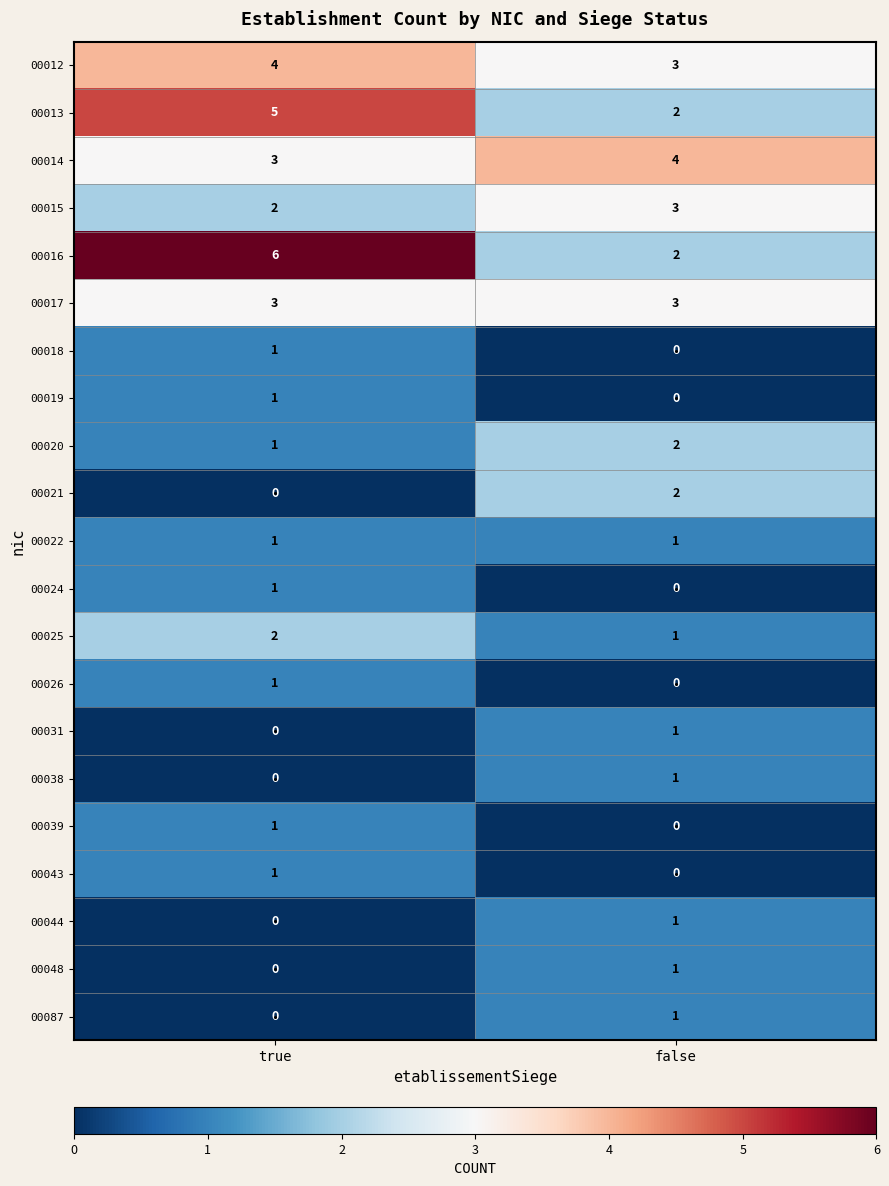

True or false: 00012 has a value of 3 at false.

True